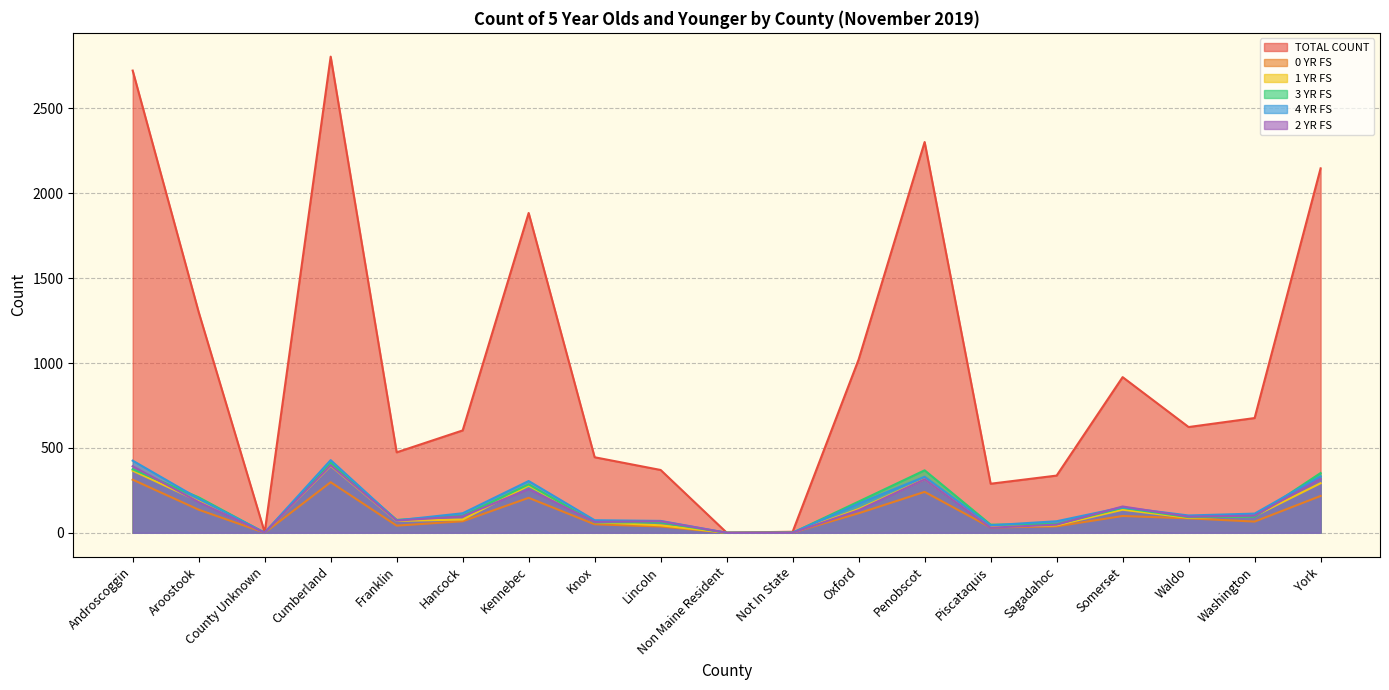

What is the difference between the maximum and minimum values in the 2 YR FS series?

398